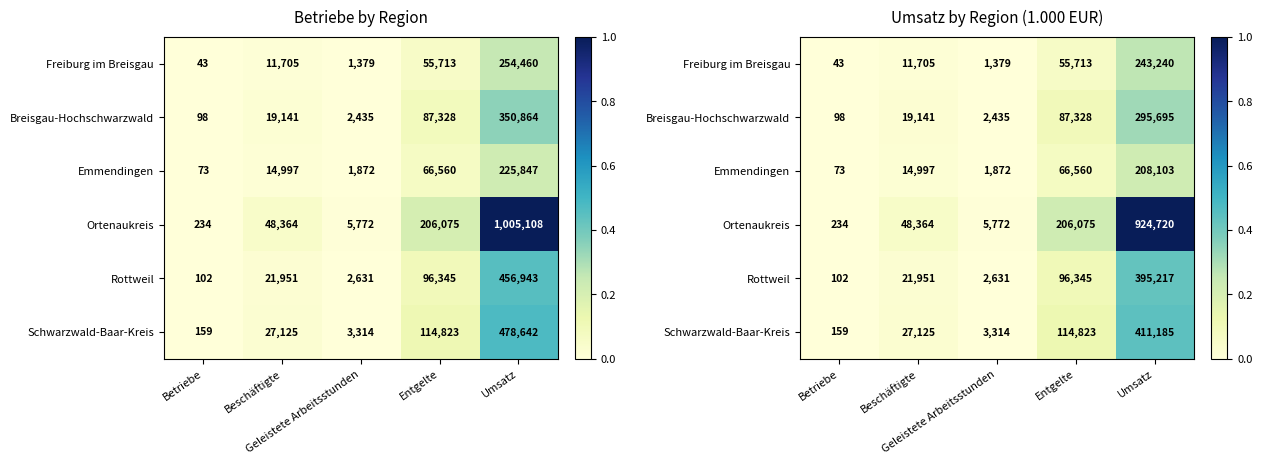

What is the maximum value shown in the chart?

1.0